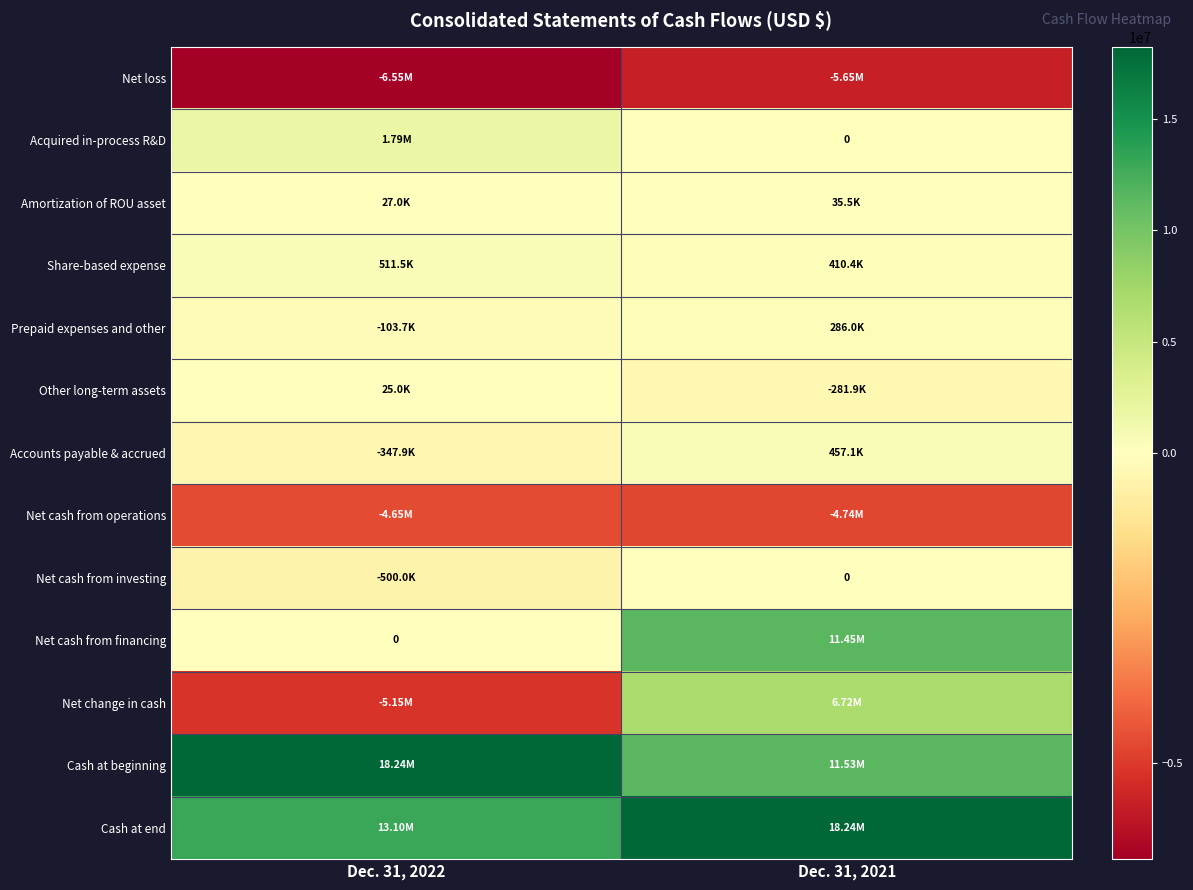

What is the sum of all Net cash from operations values?

-9384832